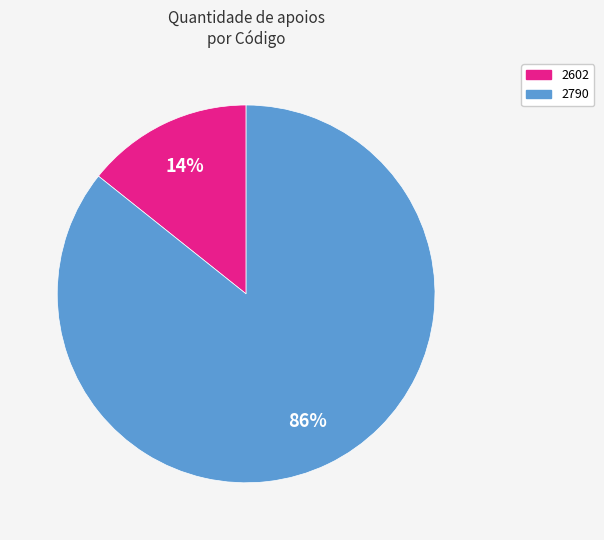

To the nearest percent, what is the average slice percentage?

50%